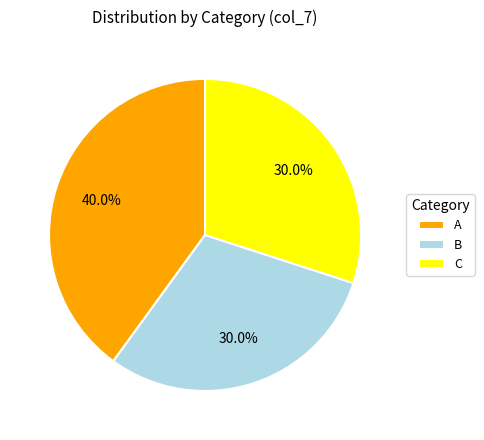

To the nearest percent, what percentage of the pie is B?

30%